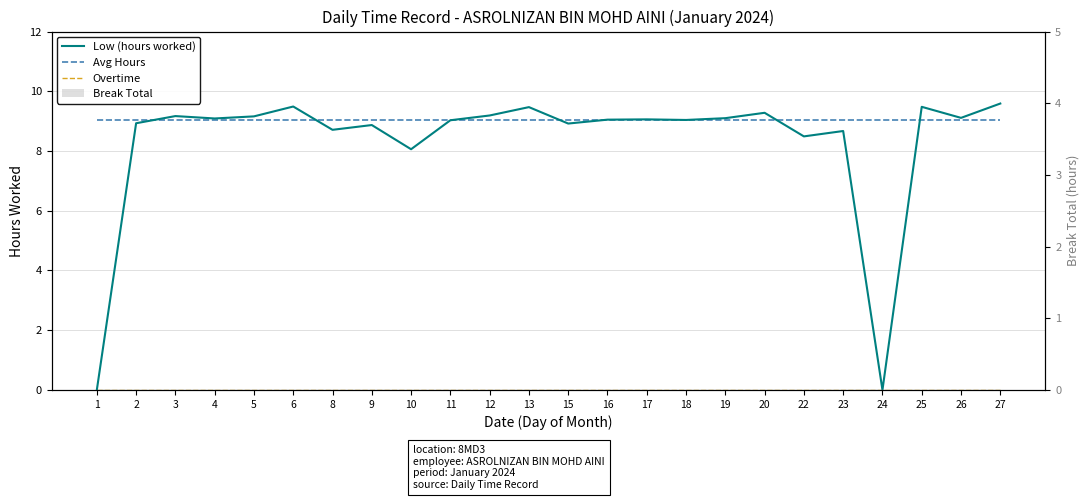

Which series changed the most between 5 and 16?

Low (hours worked)